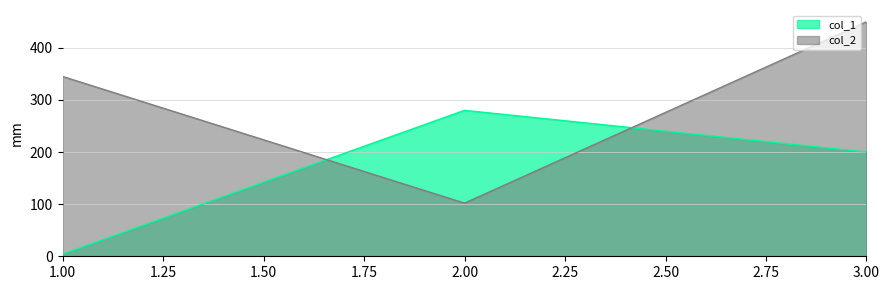

What are all the series names shown in the legend?

col_1, col_2